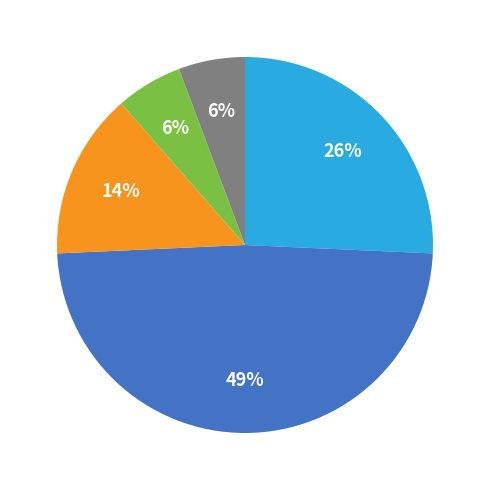

Count the number of slices in the pie.

5